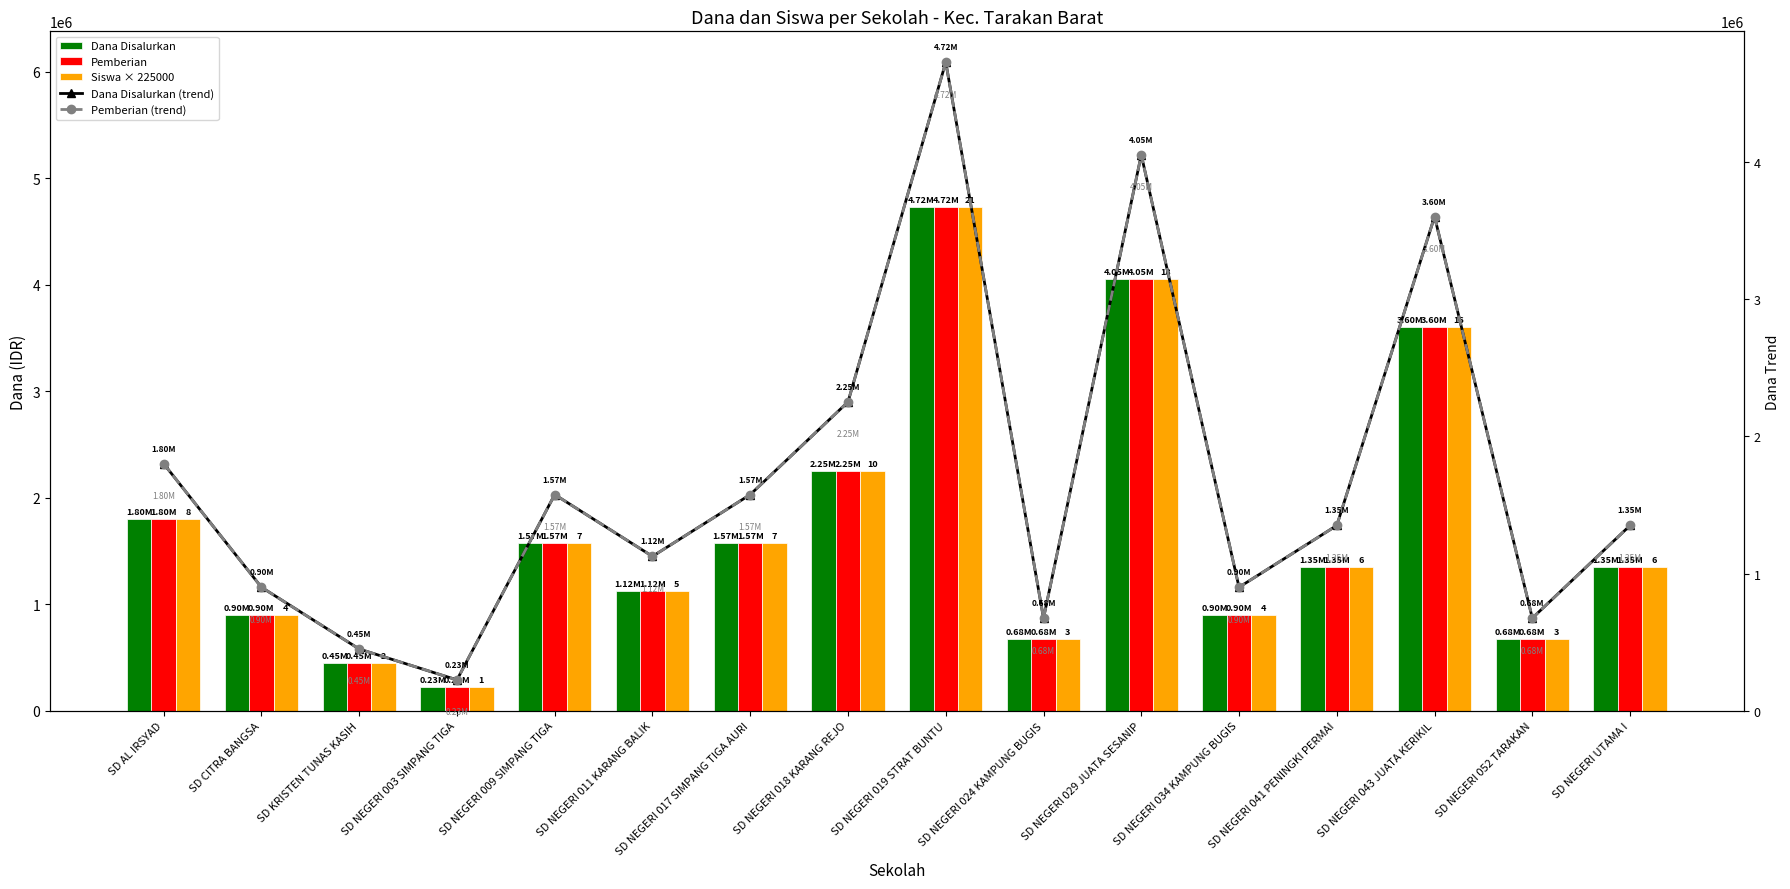

What is the label of the 9th bar from the left?

SD NEGERI 019 STRAT BUNTU